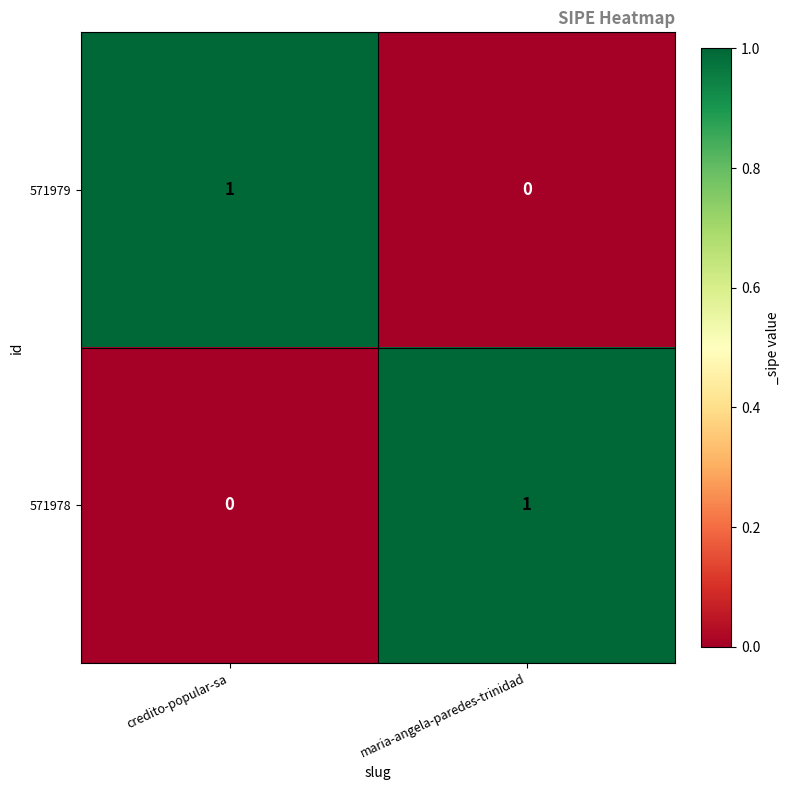

Is the value of 571978 at maria-angela-paredes-trinidad greater than the value of 571979 at maria-angela-paredes-trinidad?

Yes